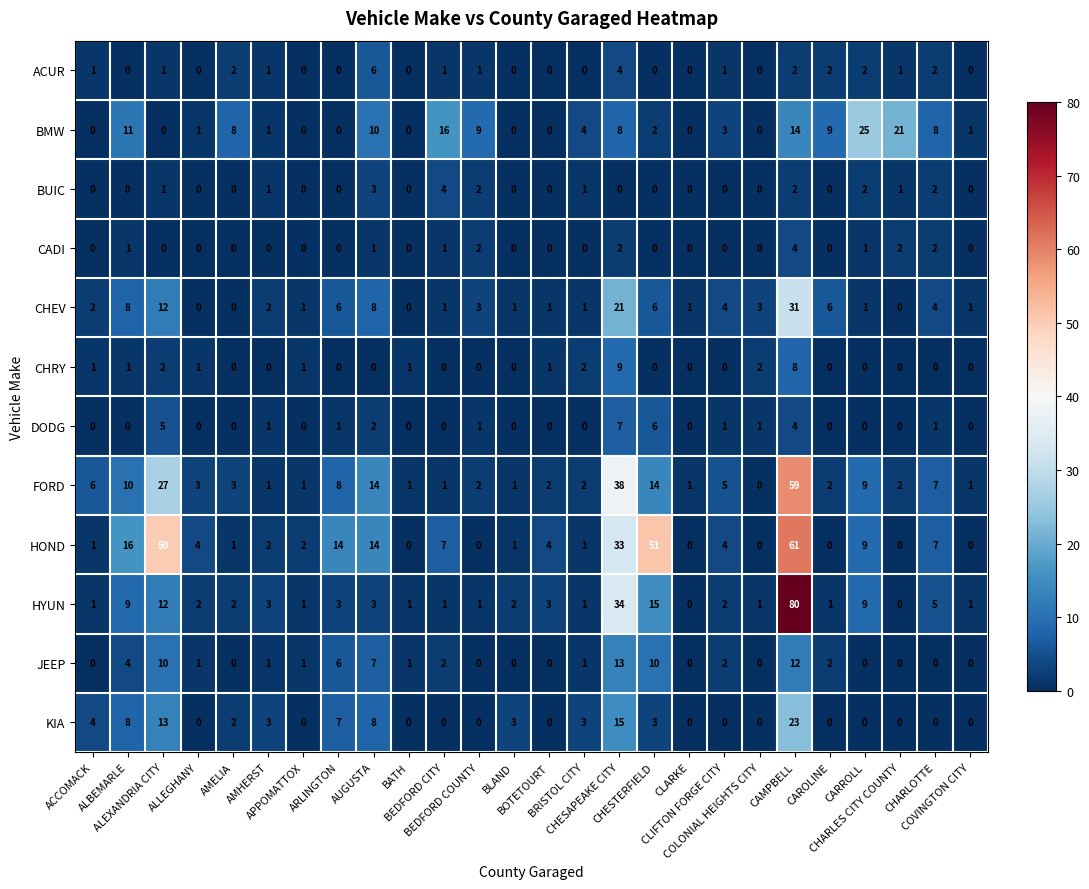

How many CADI values are between 0 and 1?

21